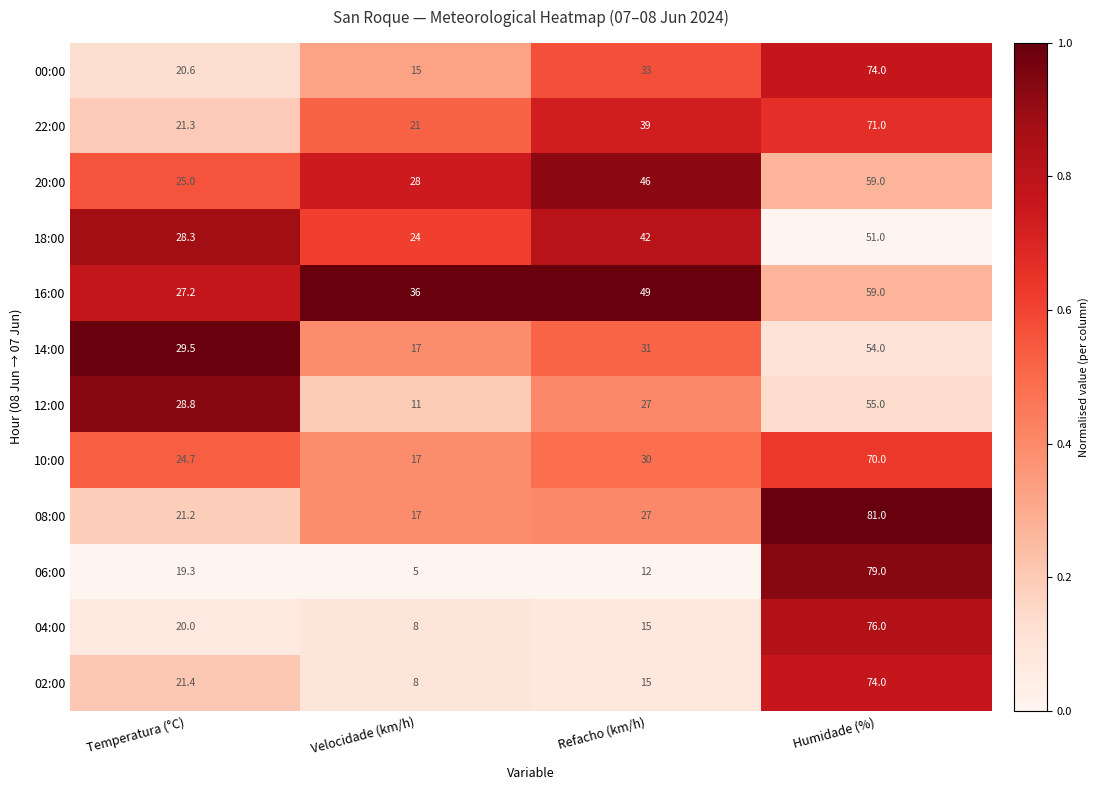

Read the 20:00 value at Refacho (km/h).

46.0